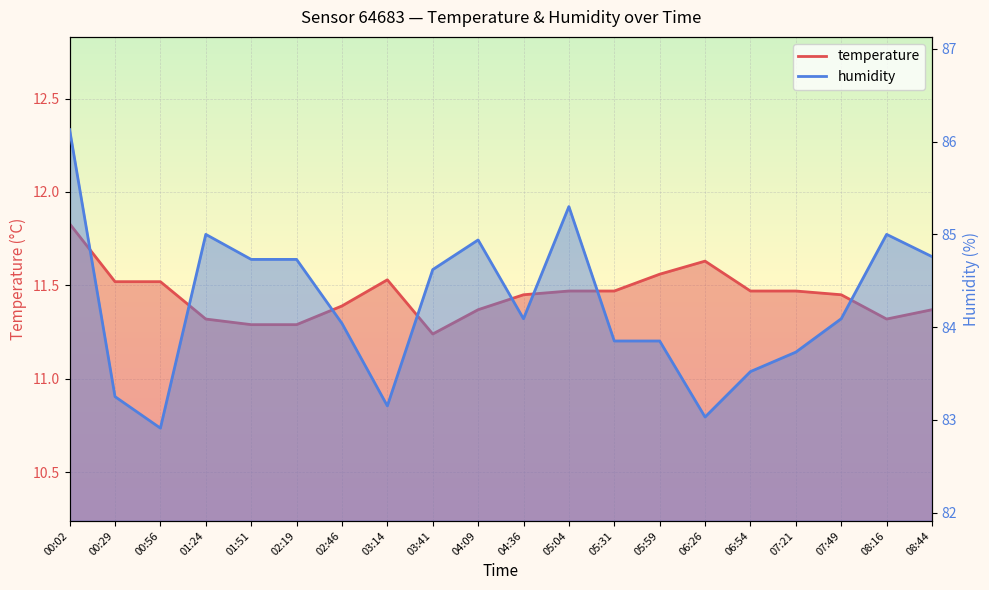

Which series has the largest total across all categories?

humidity